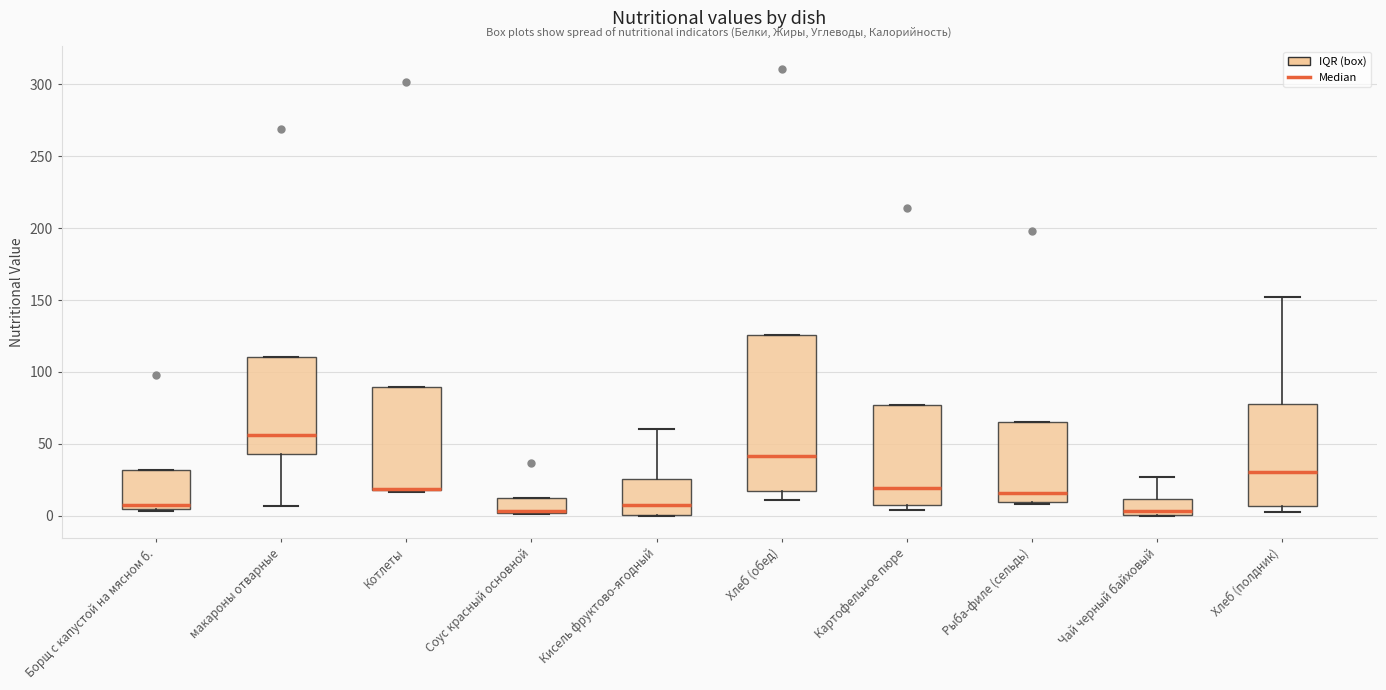

Reading left to right, transcribe this box plot: for each box, give where its median line is, the range the box spans, and where its two whiskers end, as read against the y-axis. The values are not printed on the chart, so give them approximately, as read against the axis.

Борщ с капустой на мясном б.: median 5 (just above the box's lower edge), box 5 to 30, whiskers 5 (just below the box's lower edge) to 30
макароны отварные: median 55, box 45 to 110, whiskers 5 to 110
Котлеты: median 20 (drawn on the box's lower edge), box 20 to 90, whiskers 15 to 90
Соус красный основной: median 5, box 0 to 10, whiskers 0 to 10
Кисель фруктово-ягодный: median 5, box 0 to 25, whiskers 0 to 60
Хлеб (обед): median 40, box 15 to 125, whiskers 10 to 125
Картофельное пюре: median 20, box 5 to 75, whiskers 5 (just below the box's lower edge) to 75
Рыба-филе (сельдь): median 15, box 10 to 65, whiskers 10 (just below the box's lower edge) to 65
Чай черный байховый: median 5, box 0 to 10, whiskers 0 to 25
Хлеб (полдник): median 30, box 5 to 80, whiskers 0 to 150